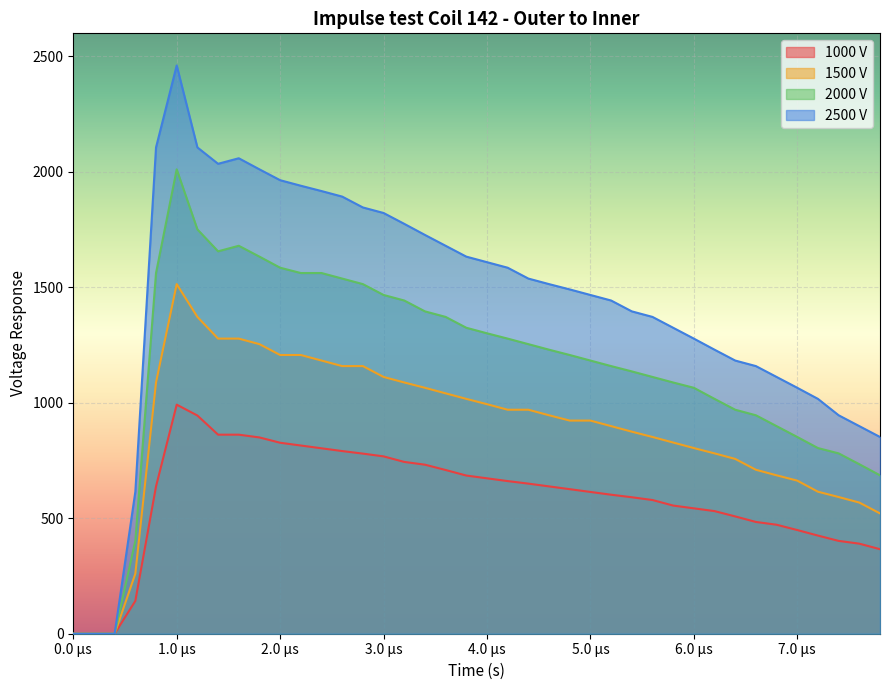

True or false: 1000 V and 2500 V intersect in this chart.

False